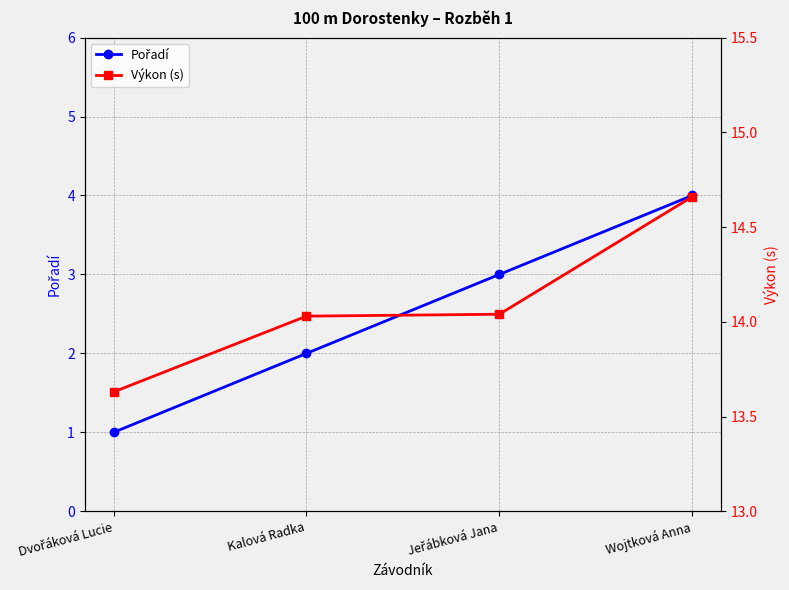

Is it true that Pořadí equals 3.5 at Kalová Radka?

False